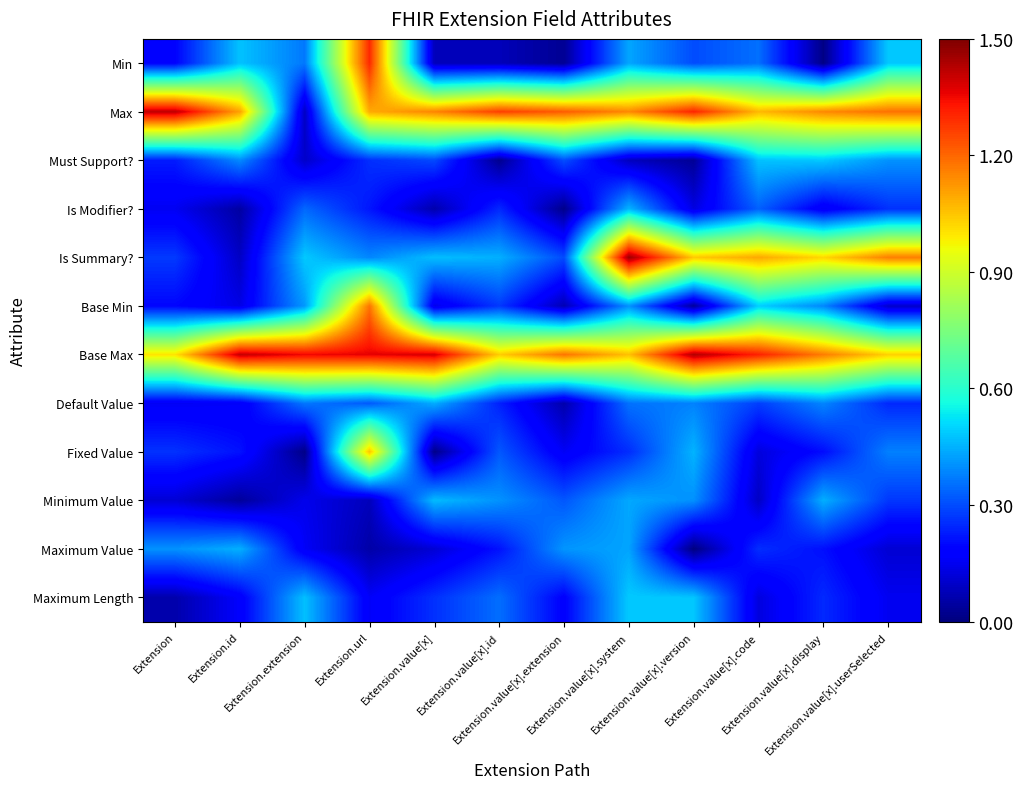

At how many categories does at least one series exceed 0?

12